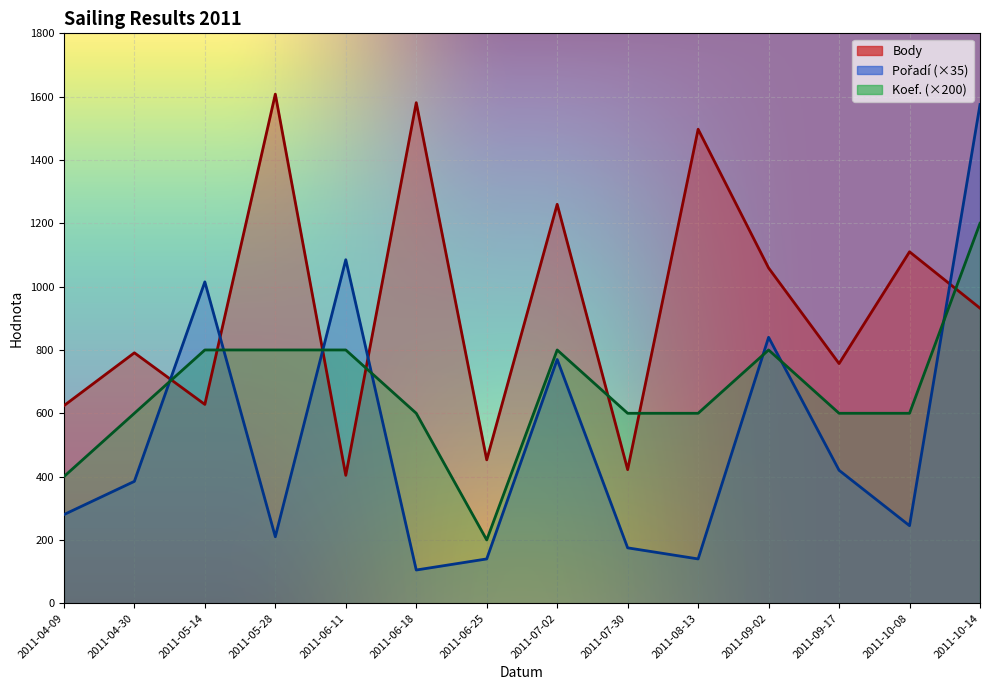

List the labels in order of Body value, largest first.

2011-05-28, 2011-06-18, 2011-08-13, 2011-07-02, 2011-10-08, 2011-09-02, 2011-10-14, 2011-04-30, 2011-09-17, 2011-05-14, 2011-04-09, 2011-06-25, 2011-07-30, 2011-06-11